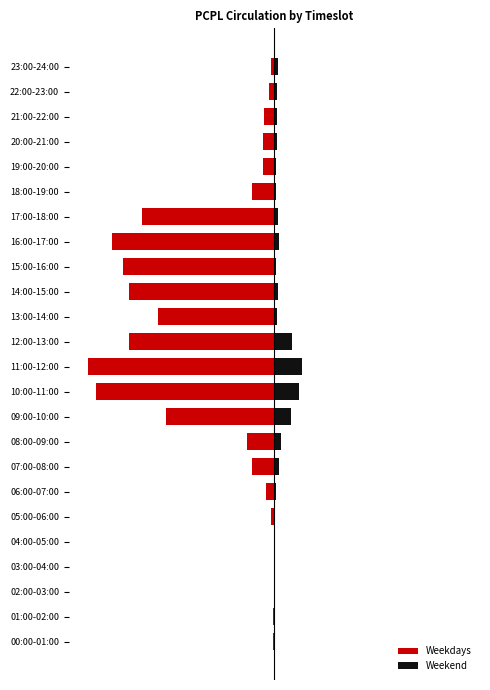

How many bars are there in total?

48